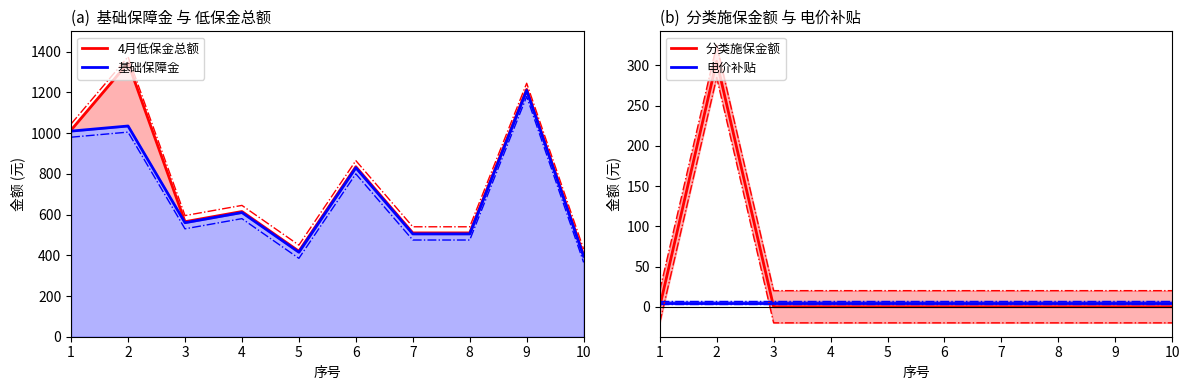

Which category has the lowest value in the 4月低保金总额 series?

10